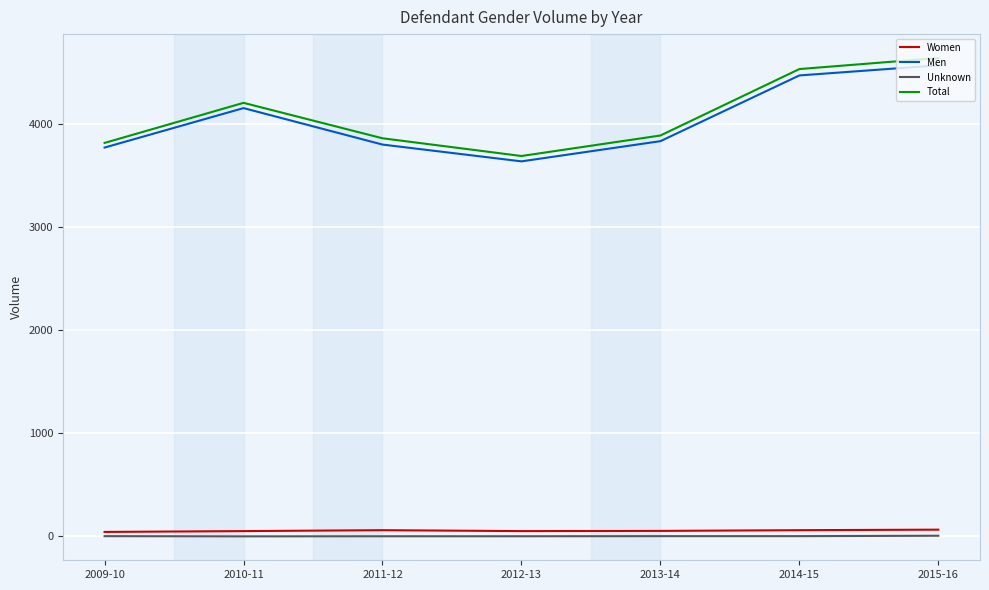

Is the value of Unknown at 2010-11 greater than the value of Total at 2013-14?

No